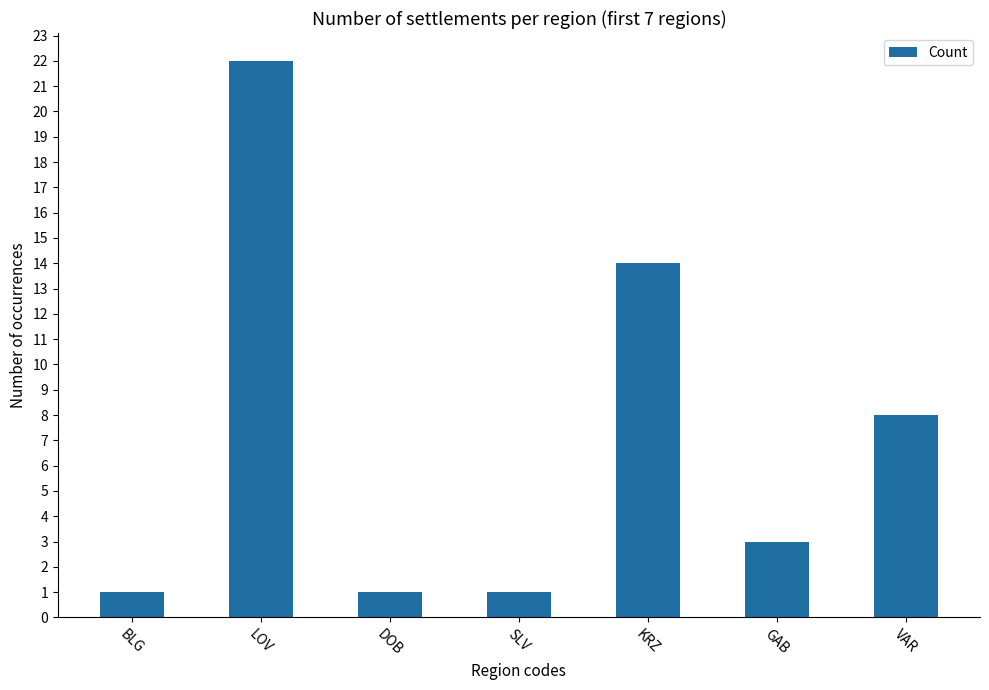

Reading left to right, list all the values displayed in this chart.

1	22	1	1	14	3	8